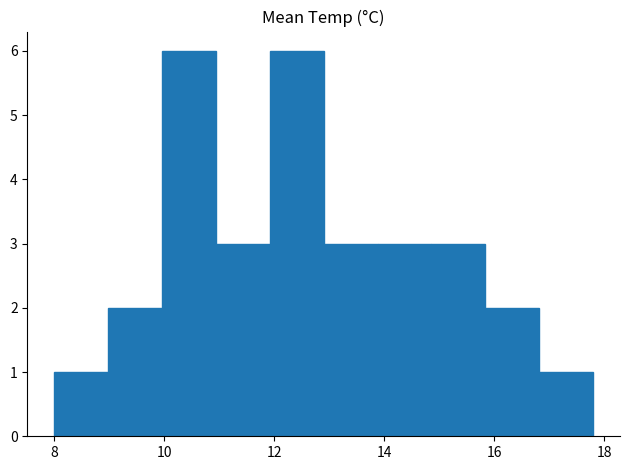

Reading left to right, transcribe this chart: for each bar, give the range it covers on the x-axis and its height. Neither the bar edges nor the heights are printed on the chart, so give them approximately, as read against the axes.

8.00 to 8.98: 1
8.98 to 9.96: 2
9.96 to 10.94: 6
10.94 to 11.92: 3
11.92 to 12.90: 6
12.90 to 13.88: 3
13.88 to 14.86: 3
14.86 to 15.84: 3
15.84 to 16.82: 2
16.82 to 17.80: 1